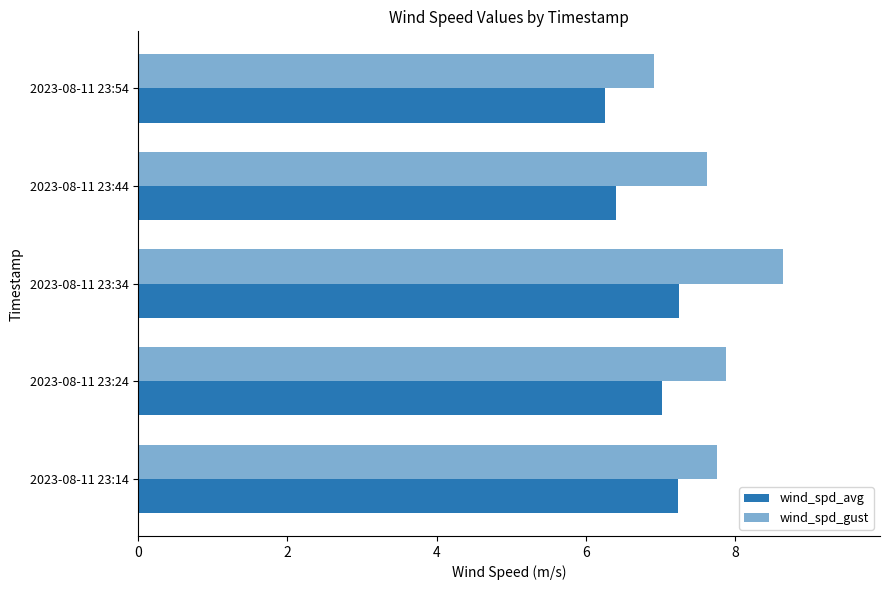

How many categories are shown in the chart?

5